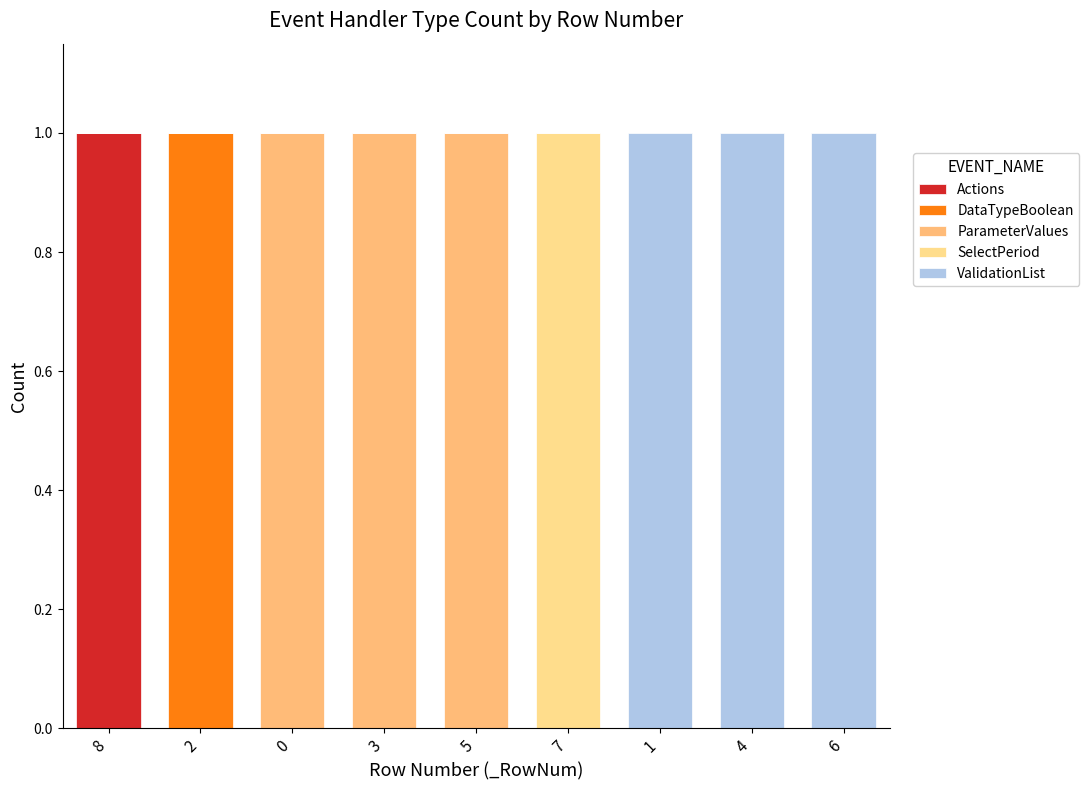

What position from the right is 7?

4